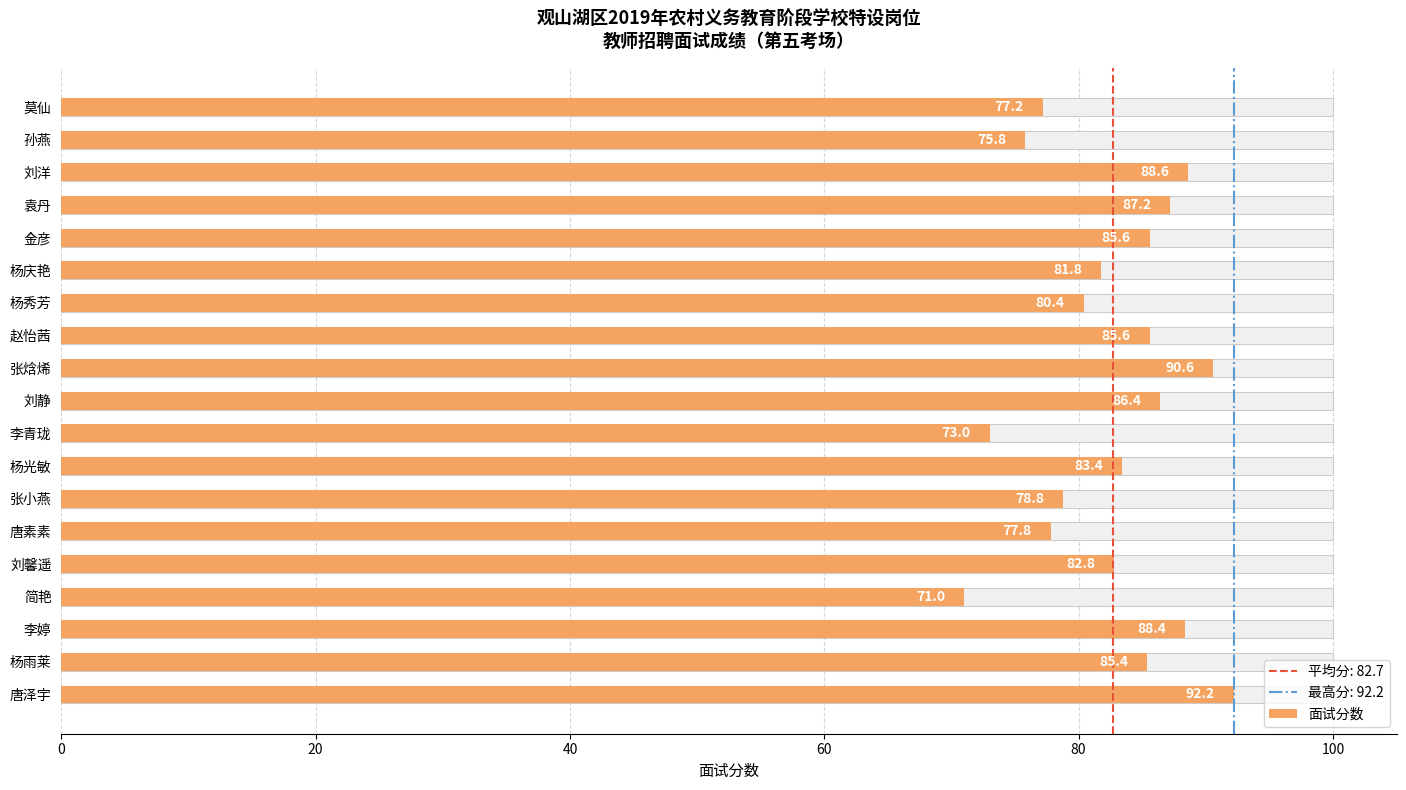

What is the difference between the maximum and second lowest values?

19.2